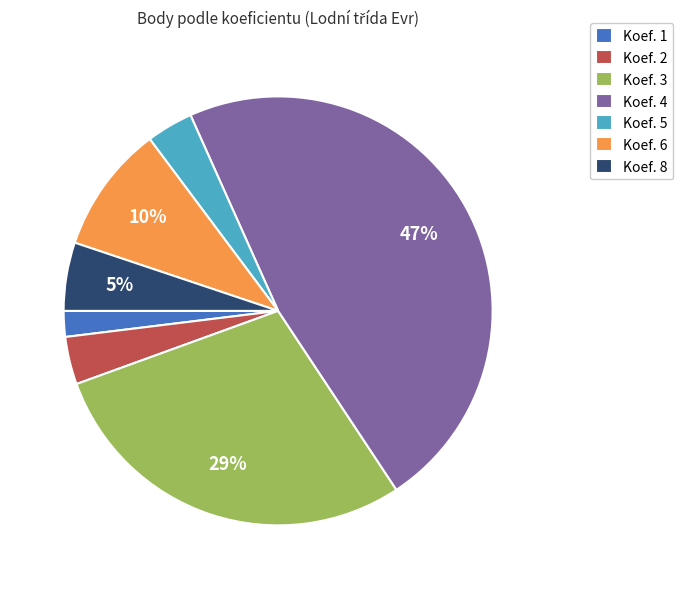

Which has a higher value, Koef. 6 or Koef. 1?

Koef. 6